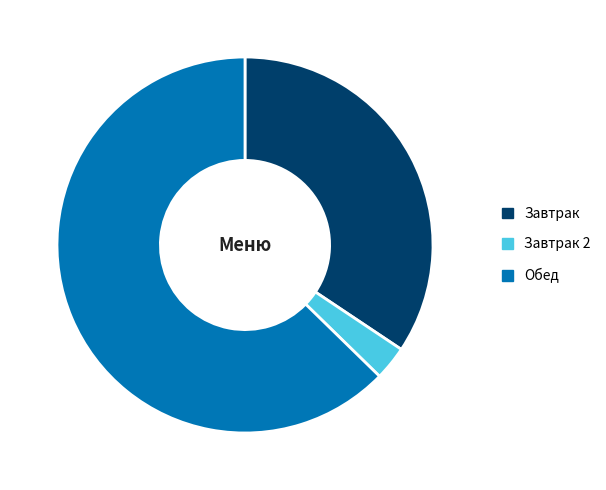

Combined, do Завтрак 2 and Обед account for over 50%?

Yes